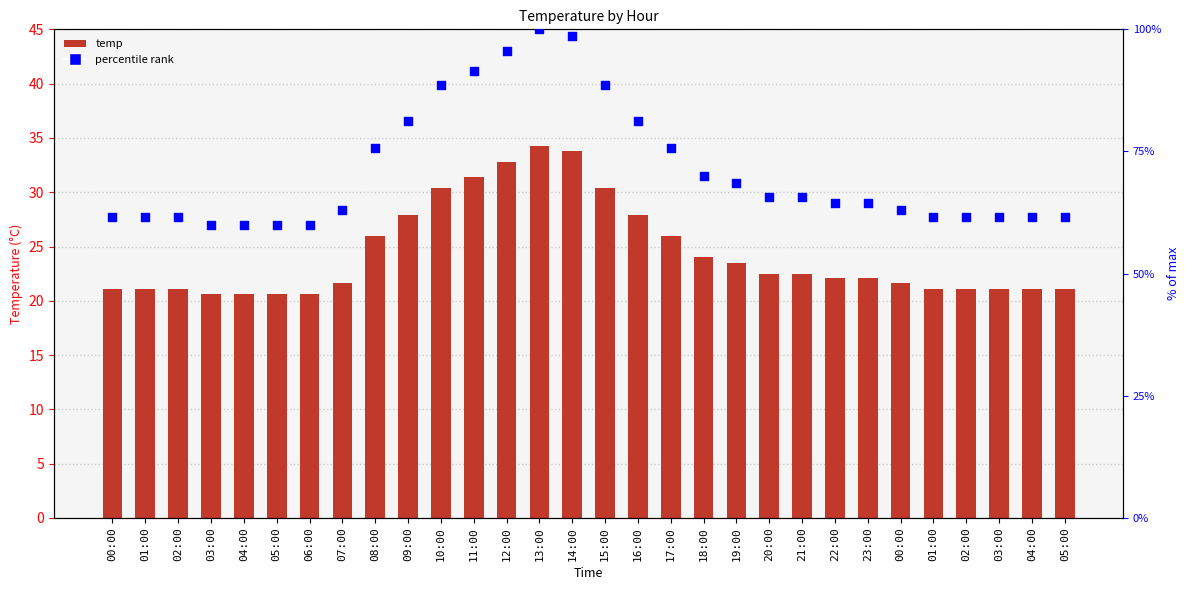

Which series contains the lowest Y value?

temp